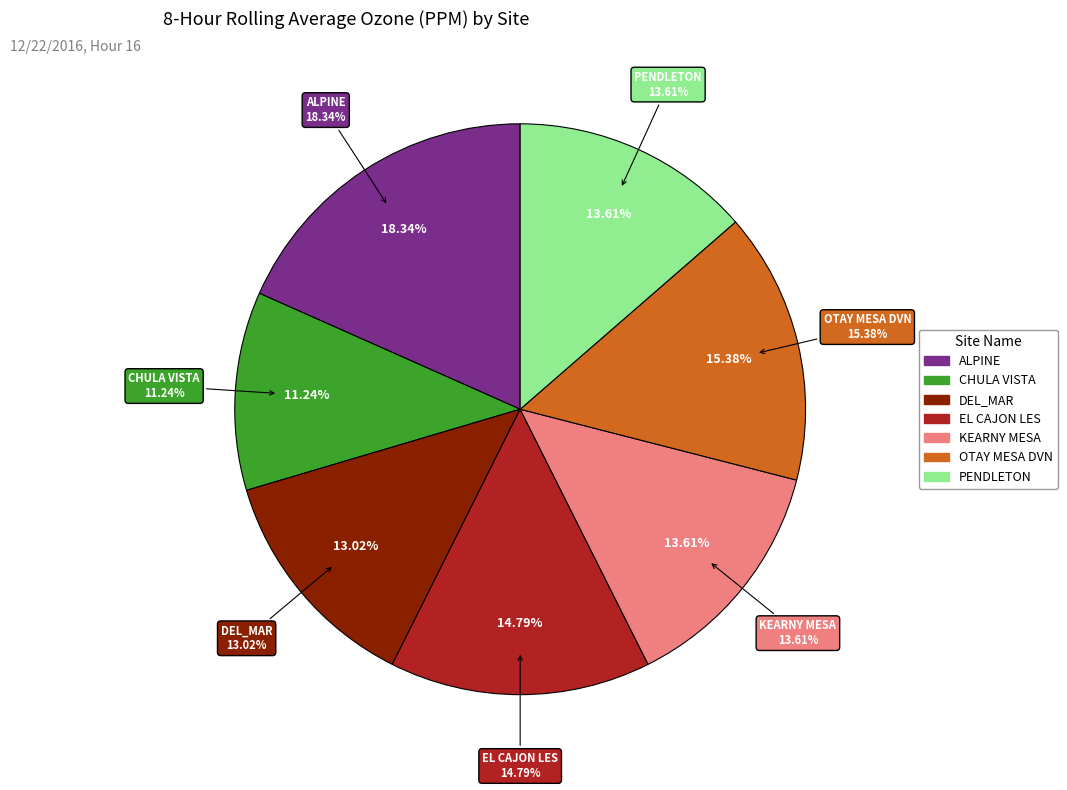

Count the number of slices in the pie.

7